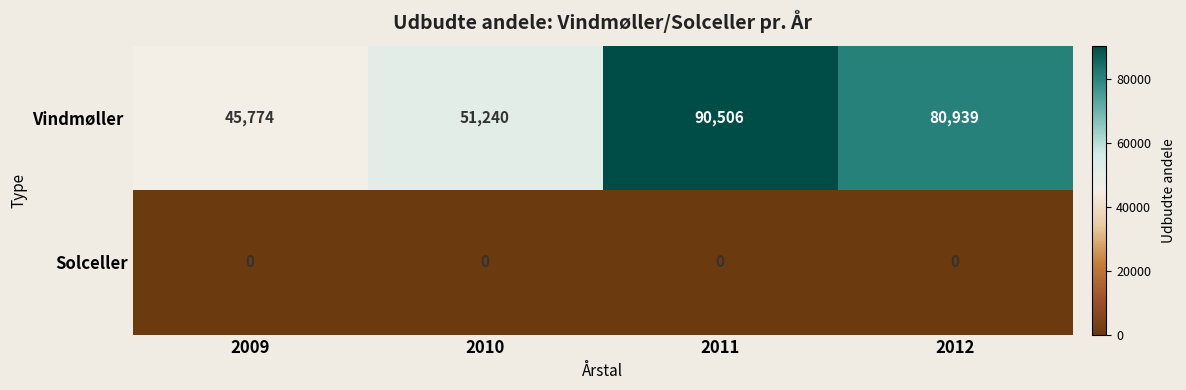

Is it true that Solceller equals 0 at 2010?

True